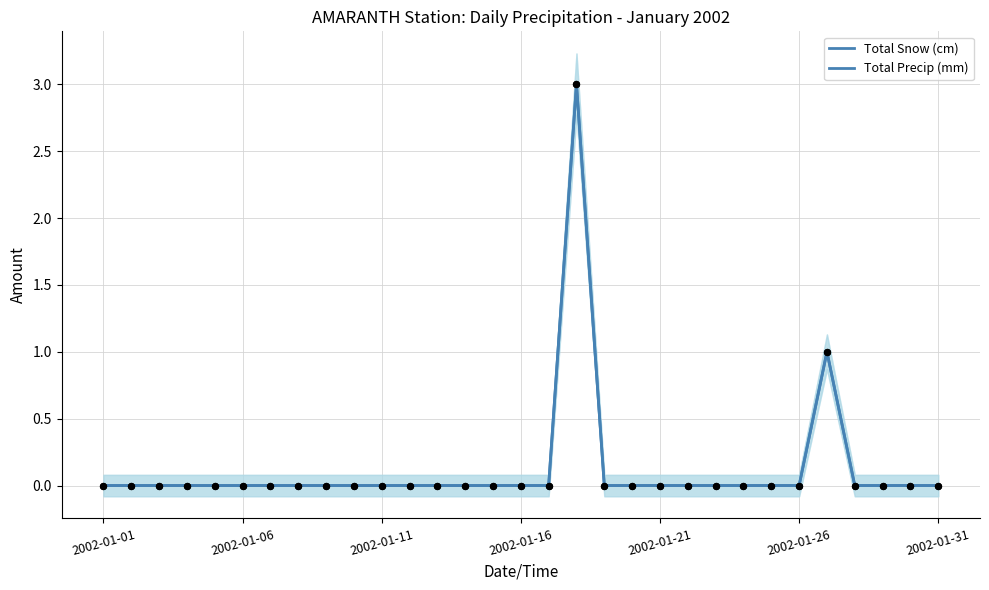

Which series contains the lowest Y value?

Total Snow (cm)